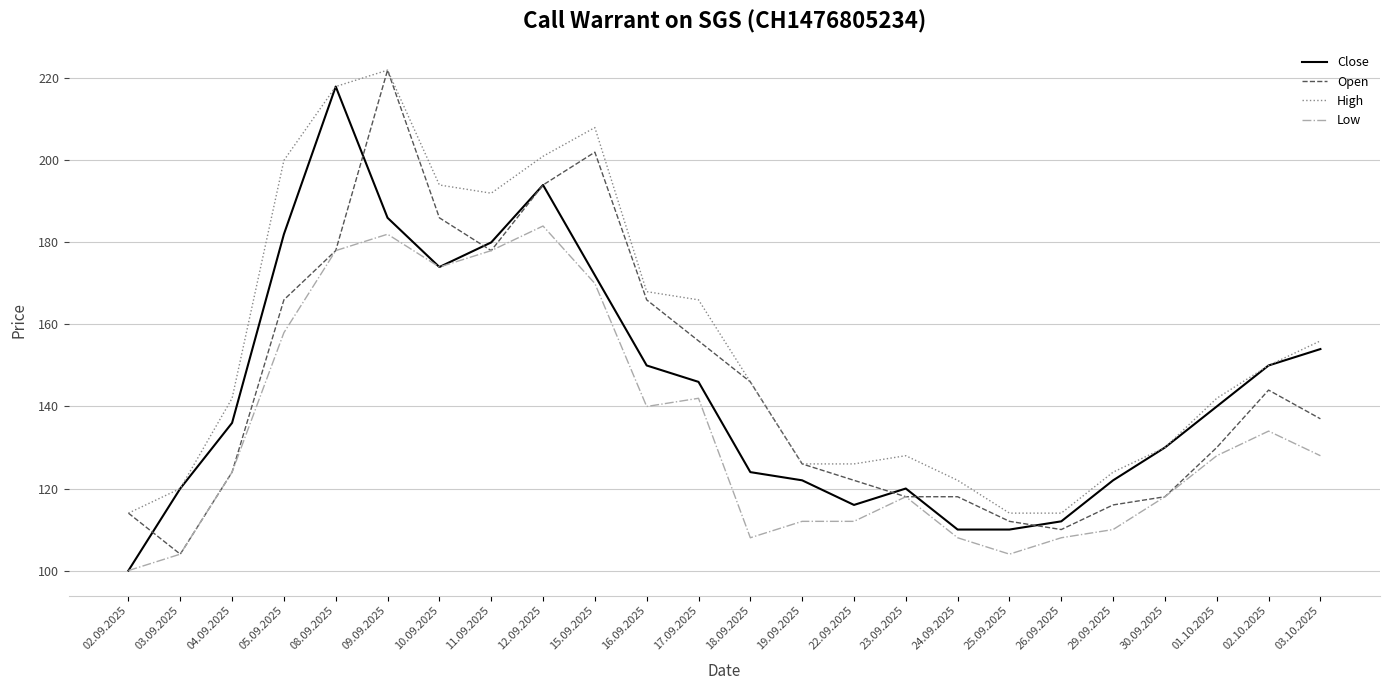

What position from the left is 24.09.2025?

17